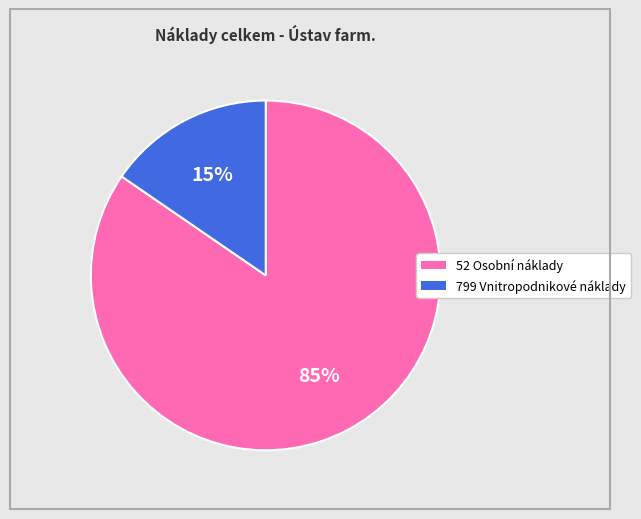

Count the number of slices in the pie.

2